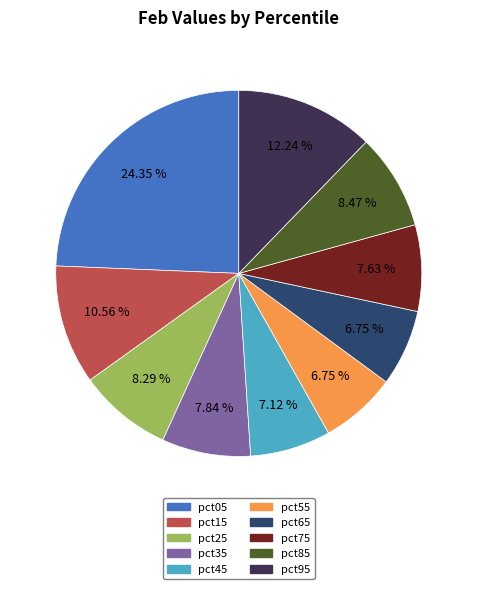

How many segments does this pie chart have?

10